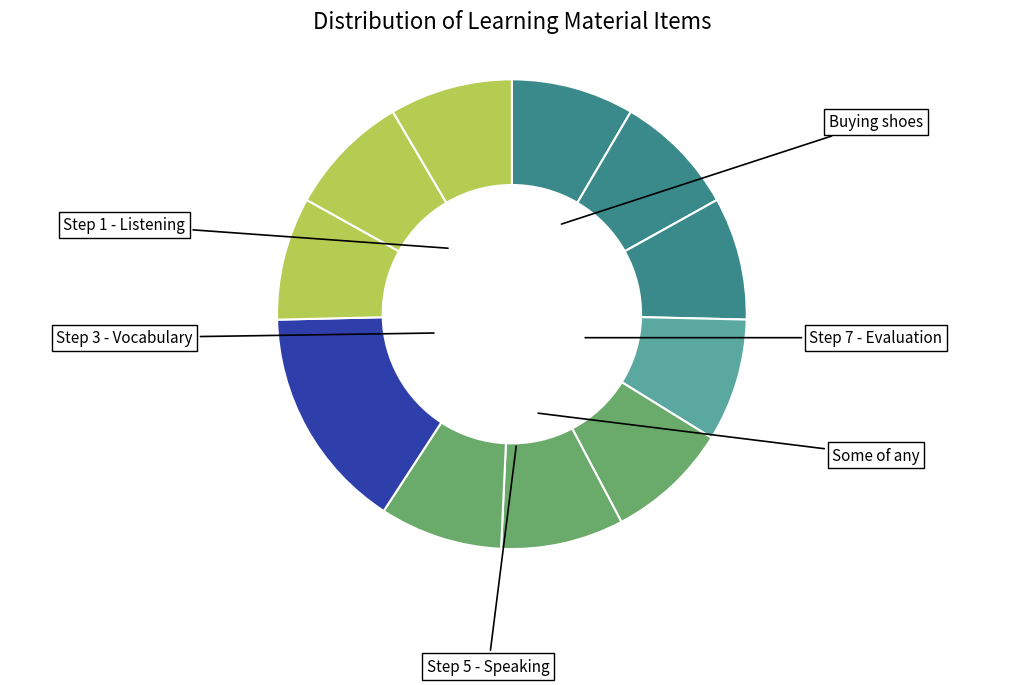

How many slices are in this pie chart?

11